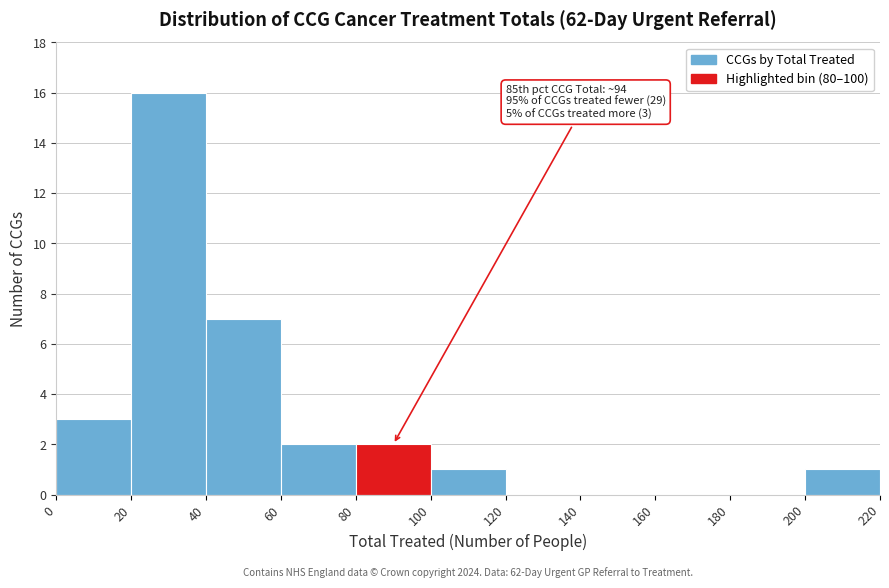

Which range on the x-axis has the tallest bar?

20 to 40